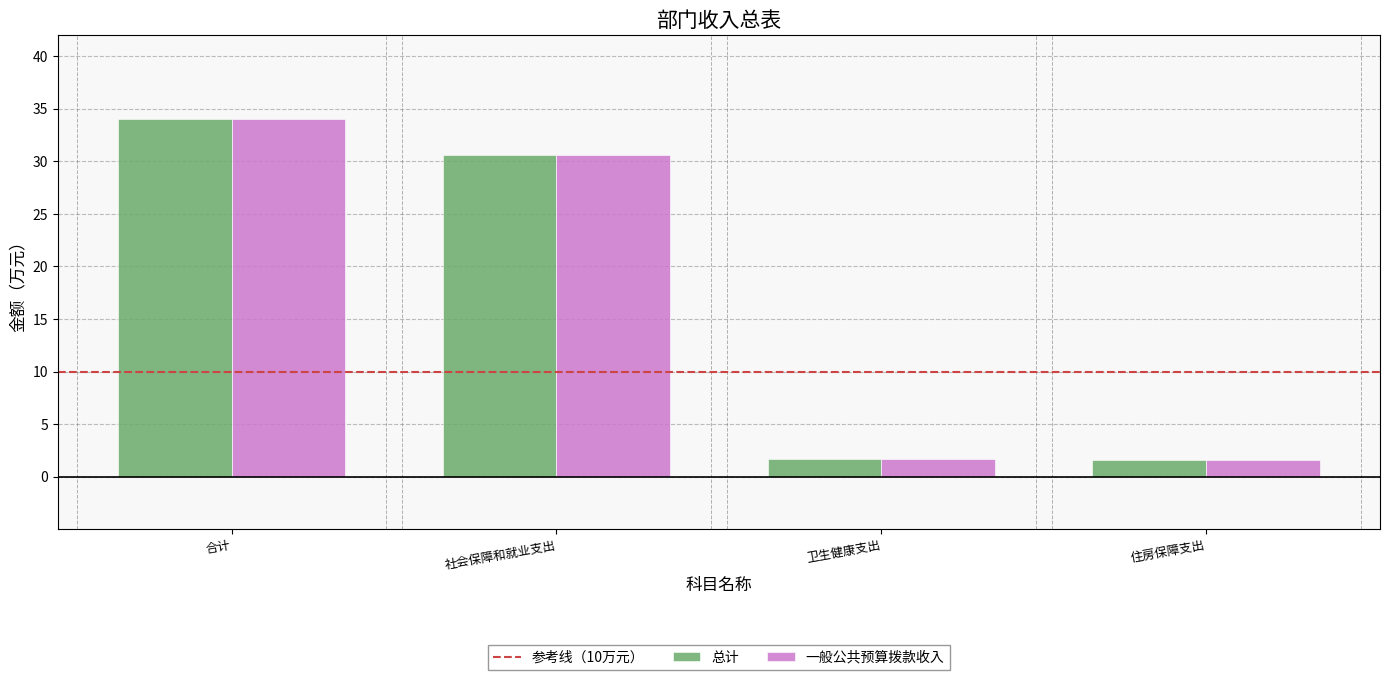

What is the average value of the 一般公共预算拨款收入 series?

17.0